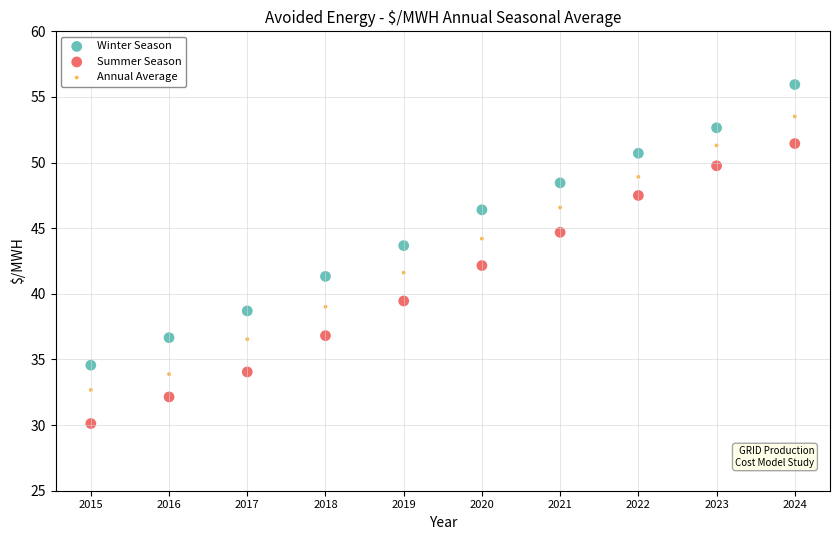

What are all the series names shown in the legend?

Winter Season, Summer Season, Annual Average